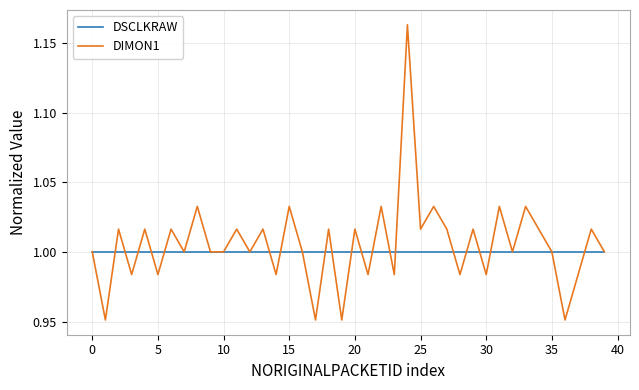

What is the sum of all DSCLKRAW values?

40.0